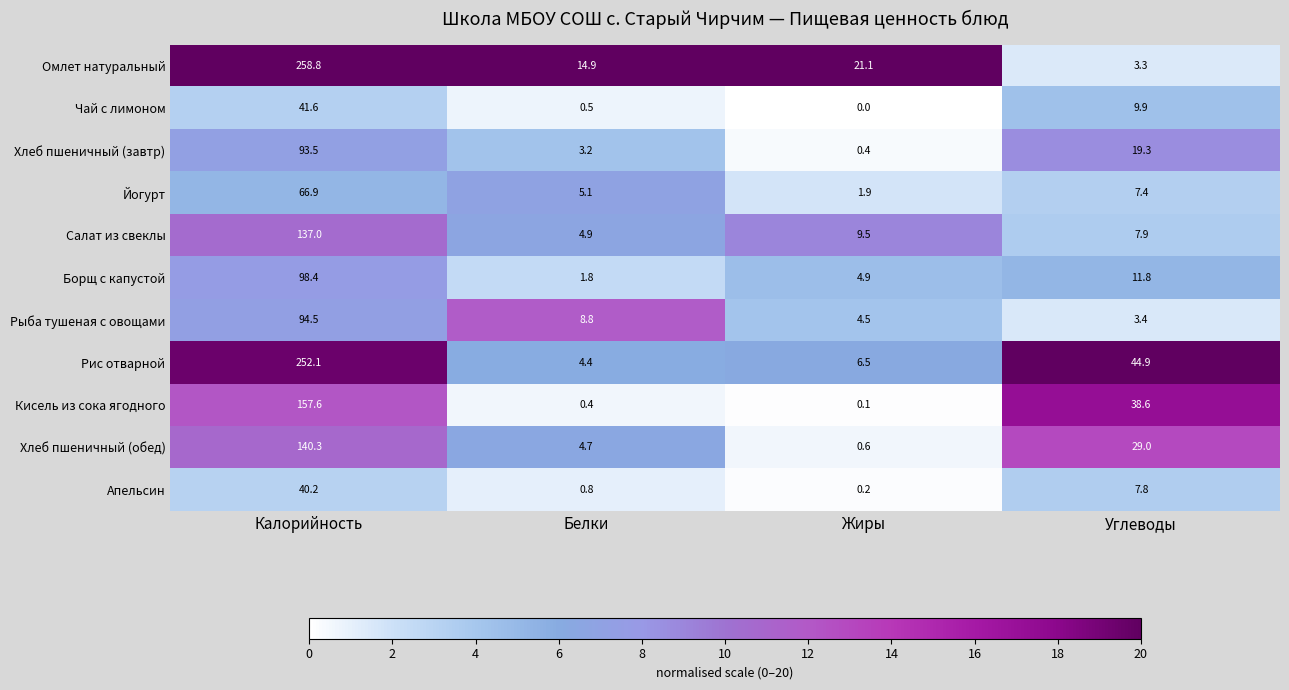

The Чай с лимоном series shows 9.9 at Углеводы. True or false?

True